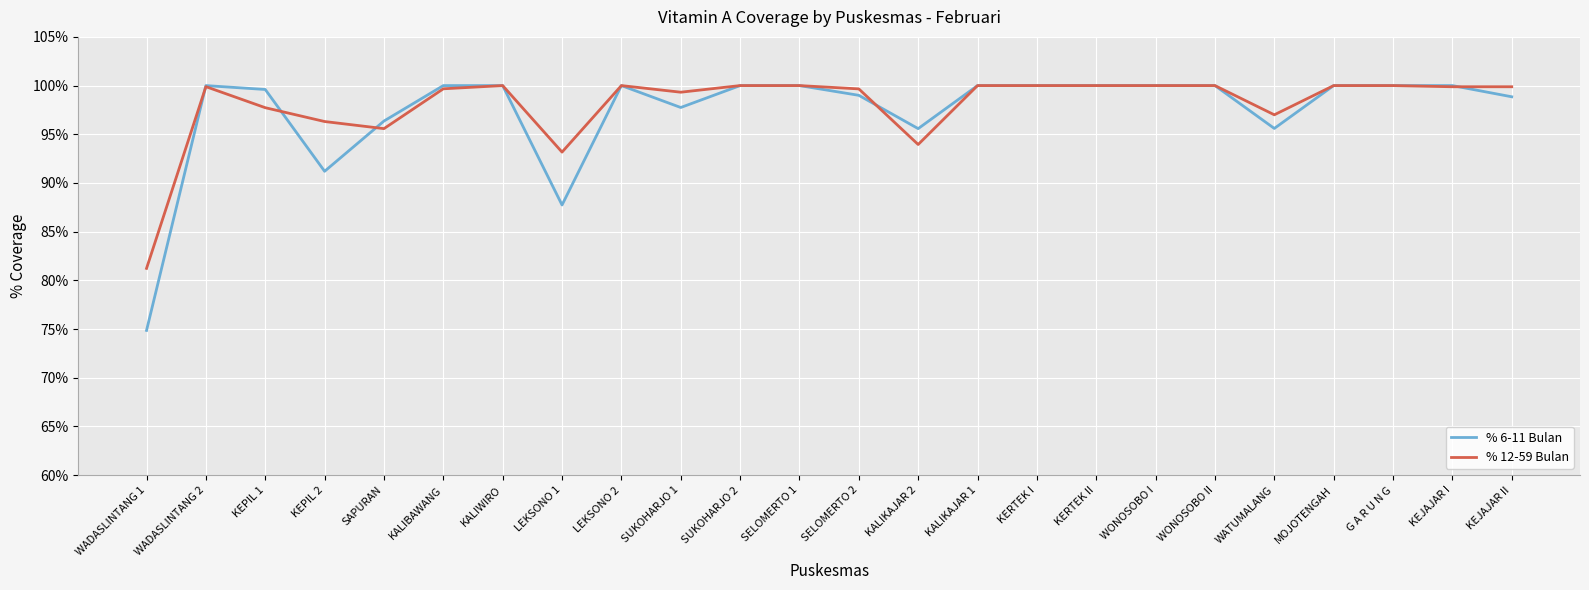

What is the smallest value displayed?

74.9